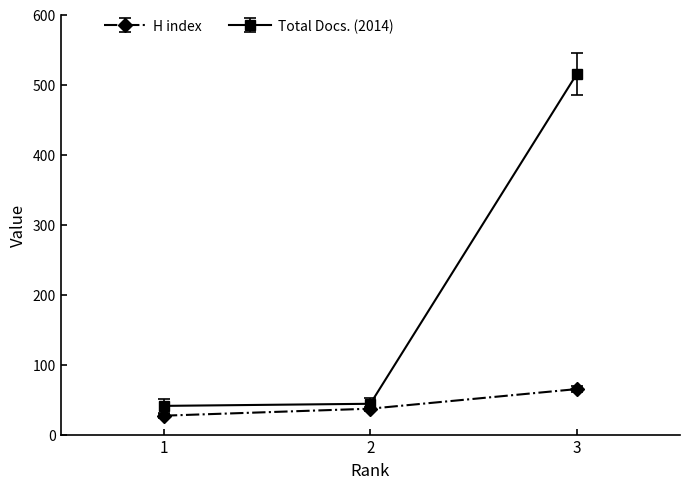

Rank the series by their average value, from highest to lowest.

Total Docs. (2014), H index